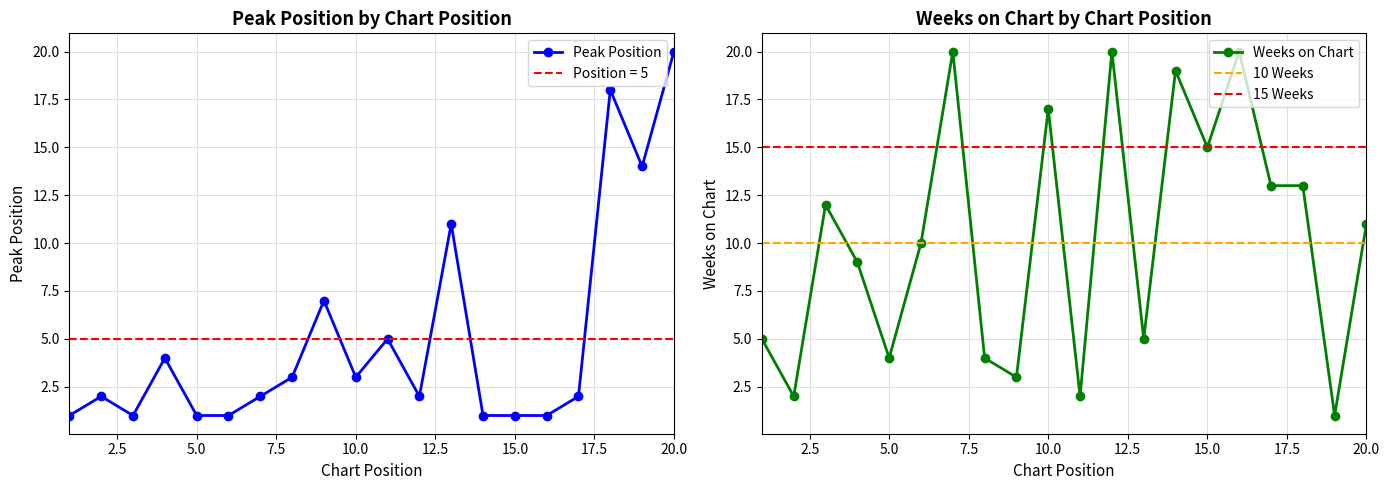

The value of Weeks on Chart at 10 is 9. True or false?

False